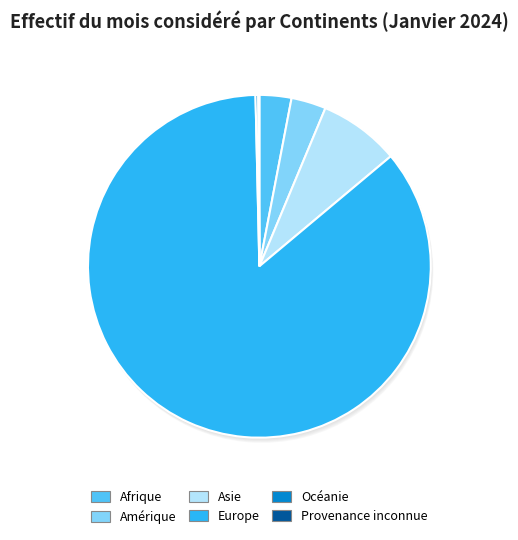

Which category has the biggest portion of the pie?

Europe